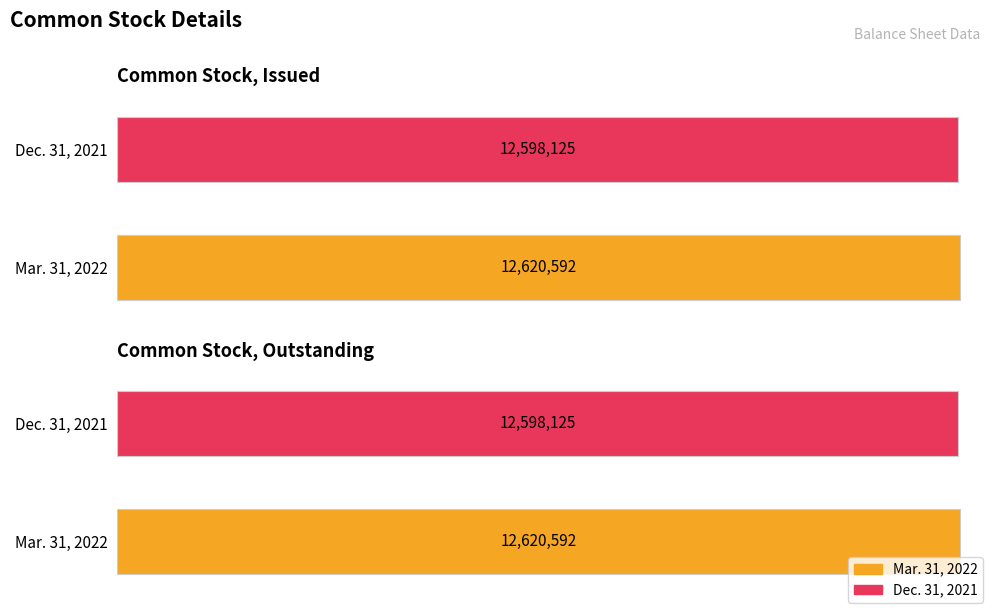

How many groups of bars are there?

2